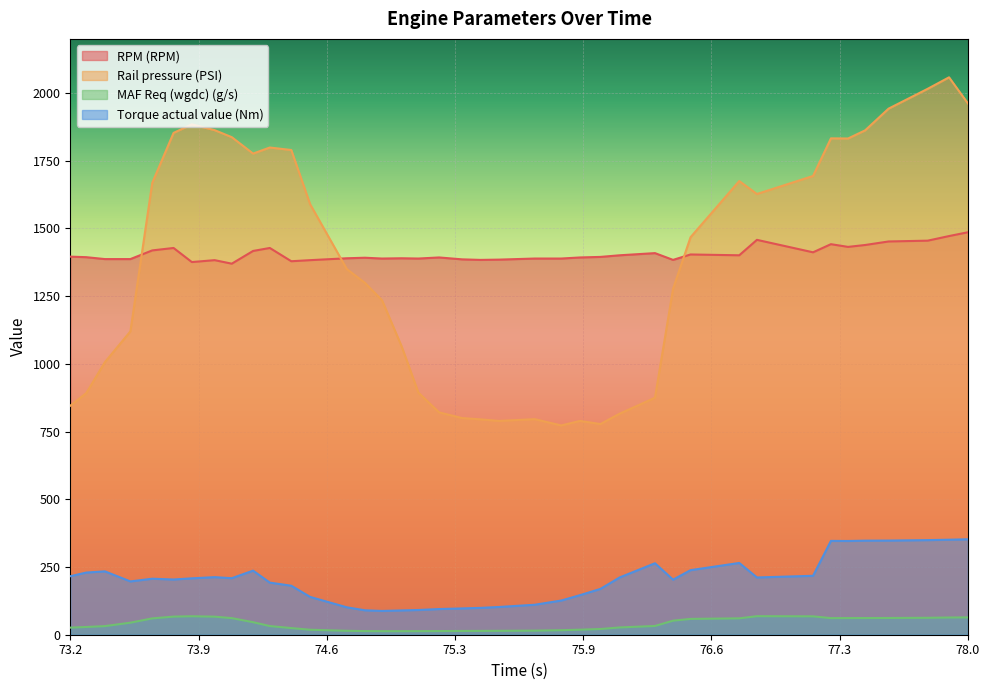

In Torque actual value (Nm), how many points are lower than both neighbors (excluding endpoints)?

7